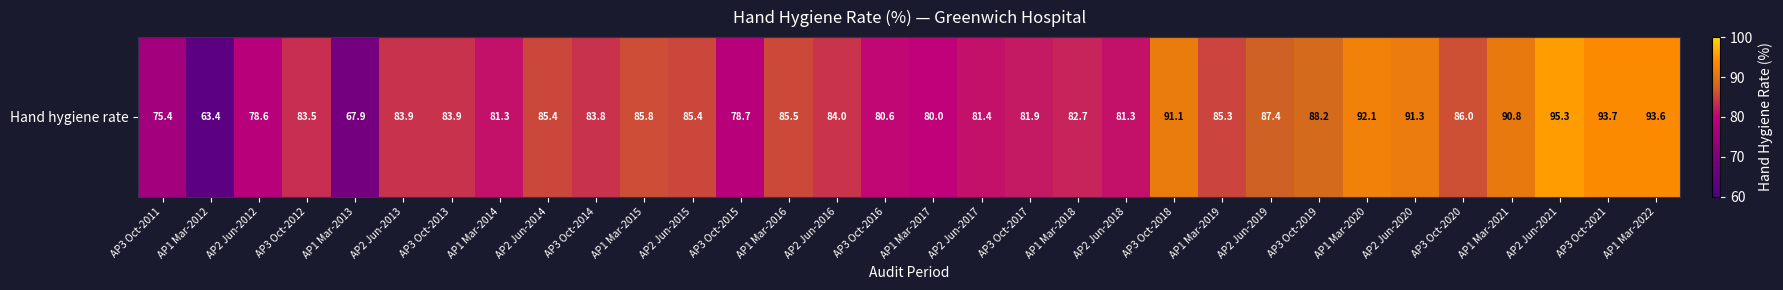

What is the sum of all values?

2689.2